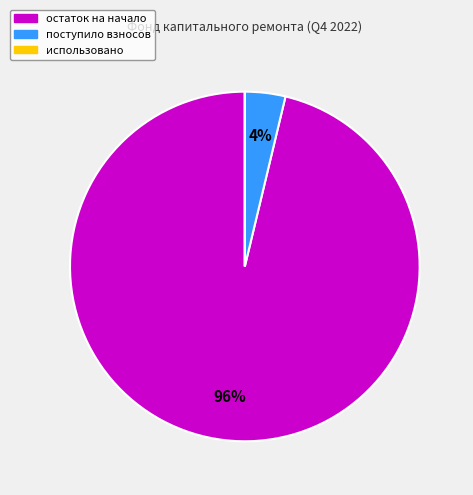

What is the largest slice in the pie chart?

остаток на начало